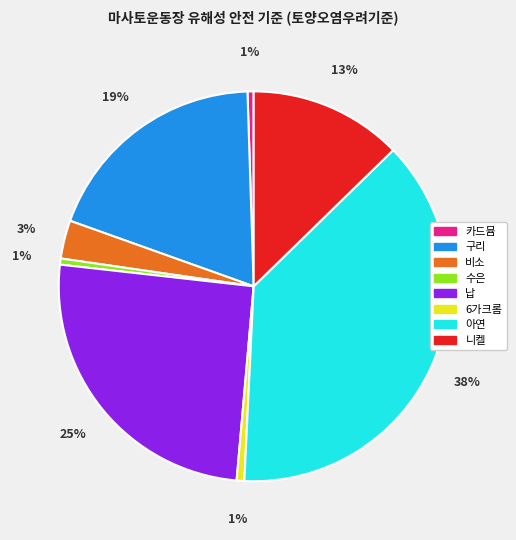

True or false: 구리 accounts for 11% of the total.

False